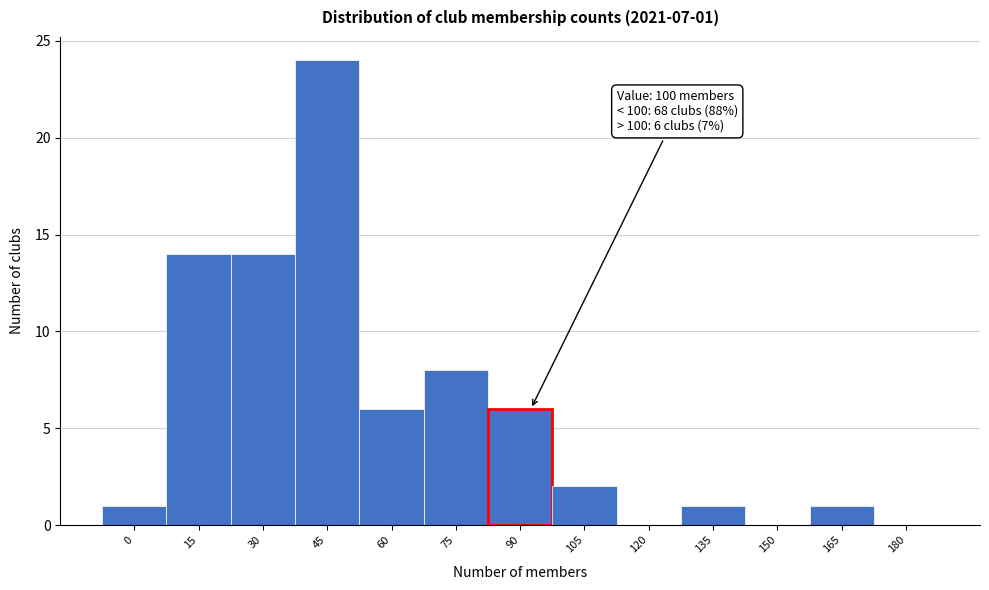

Reading left to right, list all the values displayed in this chart.

0=1	15=14	30=14	45=24	60=6	75=8	90=6	105=2	120=0	135=1	150=0	165=1	180=0